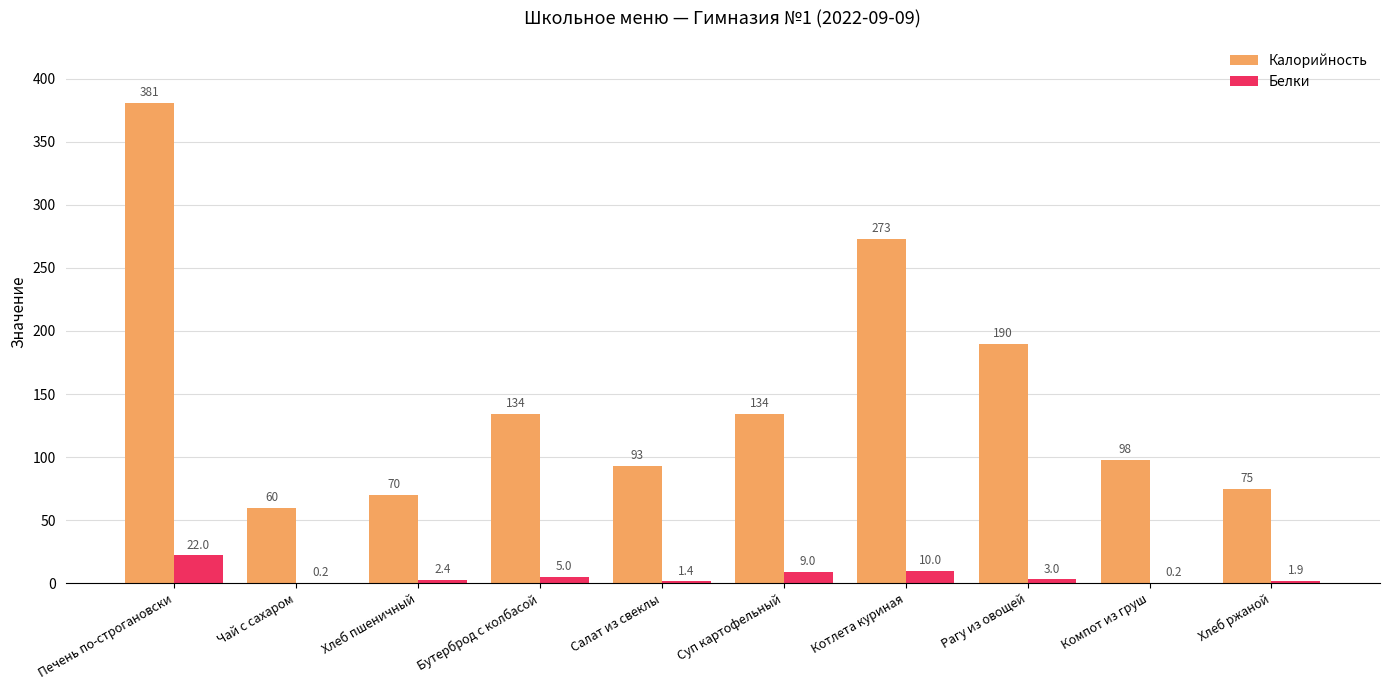

How many data points does each series have?

10